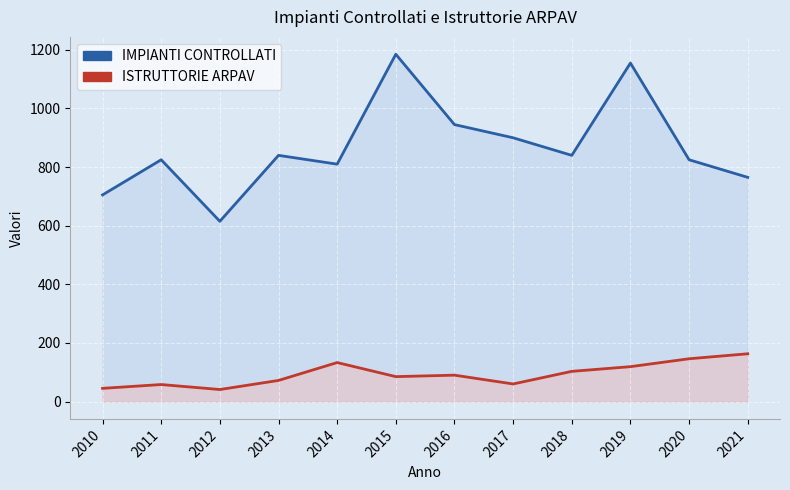

Reading right to left, list all the values displayed in this chart.

IMPIANTI CONTROLLATI: 765	825	1155	840	900	945	1185	810	840	615	825	705
ISTRUTTORIE ARPAV: 163	146	119	103	60	90	85	133	72	41	58	45